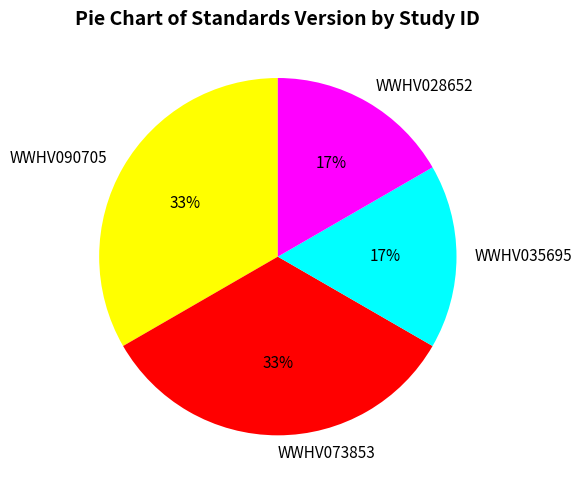

True or false: WWHV035695 accounts for 30% of the total.

False